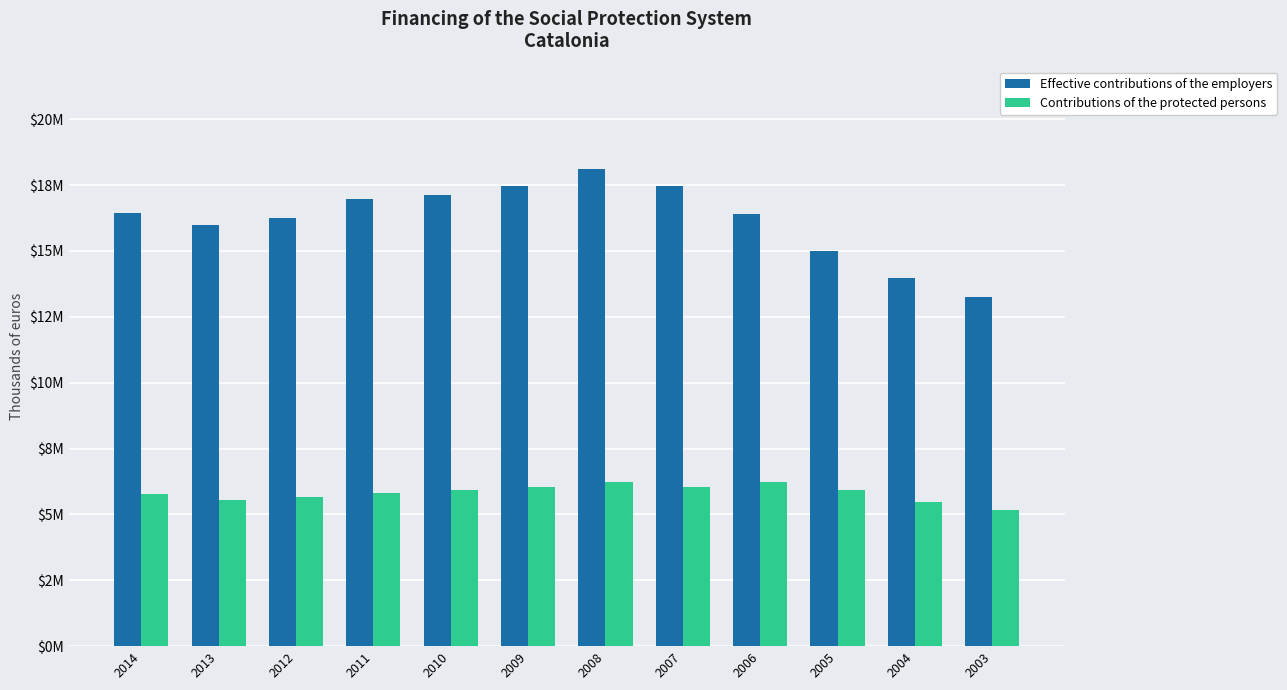

Are the bars horizontal?

No